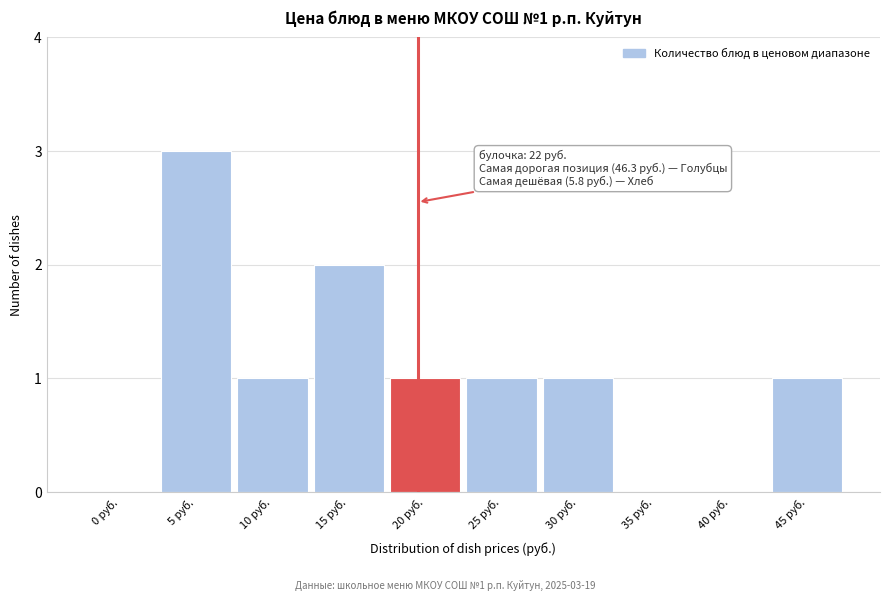

Reading left to right, list all the values displayed in this chart.

0 руб.=0	5 руб.=3	10 руб.=1	15 руб.=2	20 руб.=1	25 руб.=1	30 руб.=1	35 руб.=0	40 руб.=0	45 руб.=1